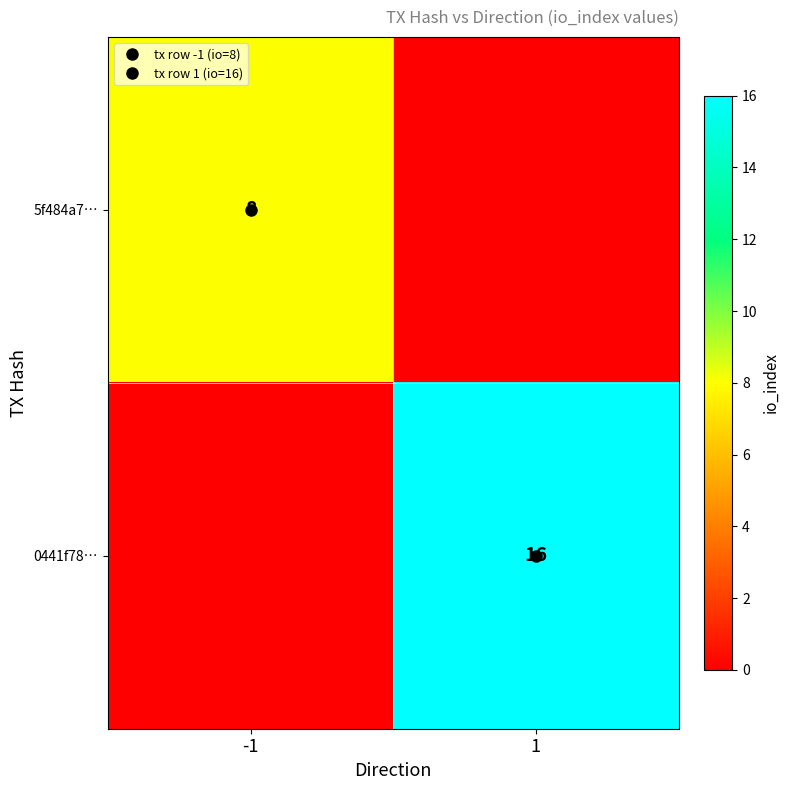

List the labels in order of 5f484a7… value, smallest first.

1, -1